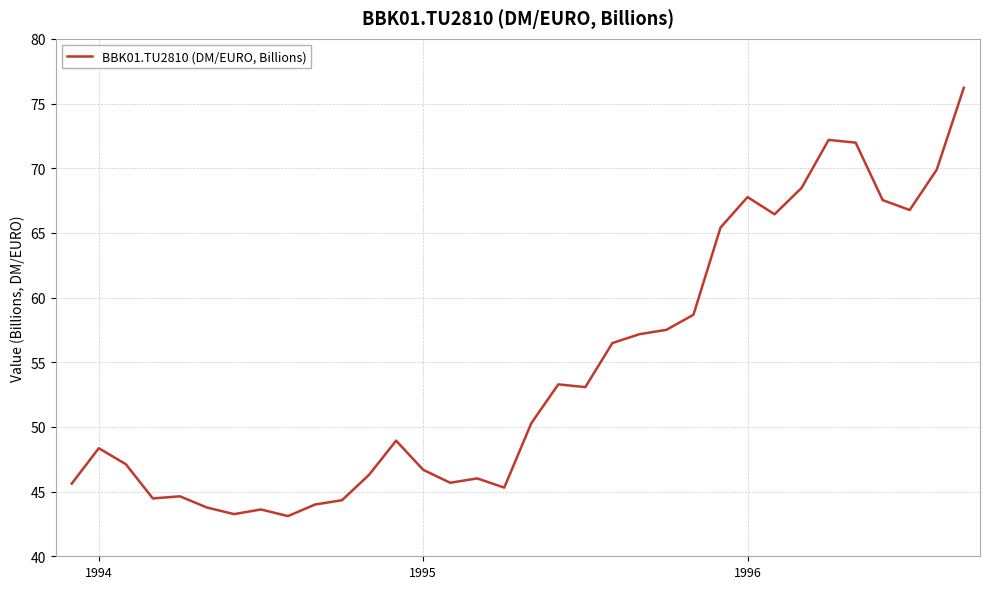

How many categories are shown in the chart?

34